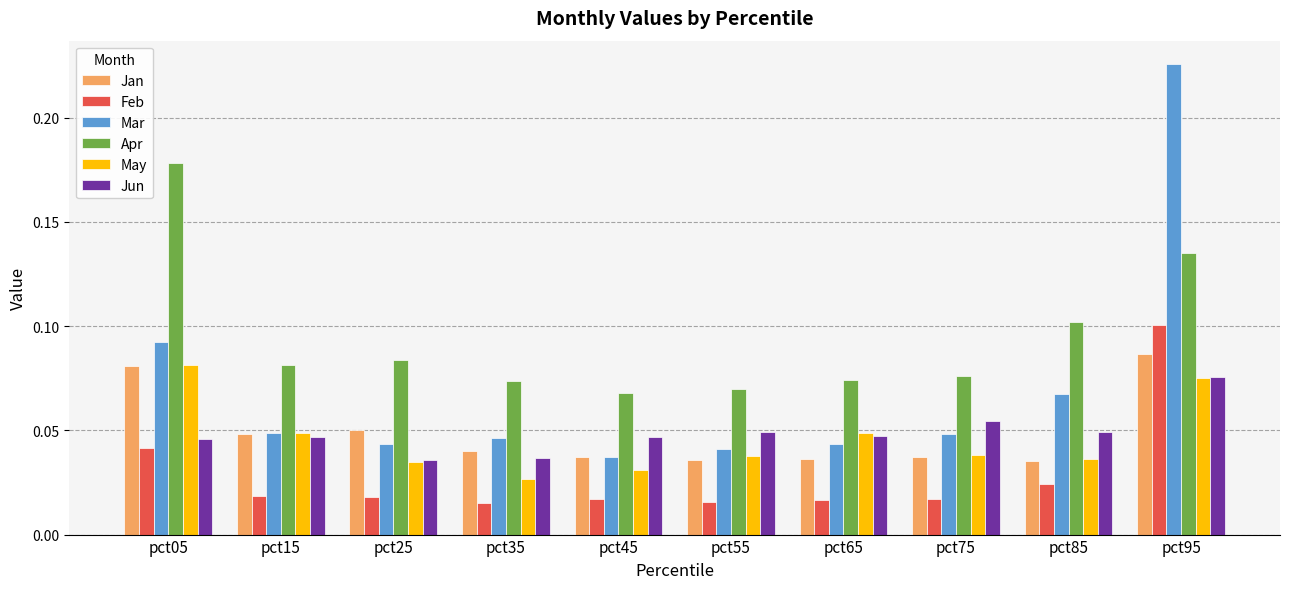

What are all the series names shown in the legend?

Jan, Feb, Mar, Apr, May, Jun